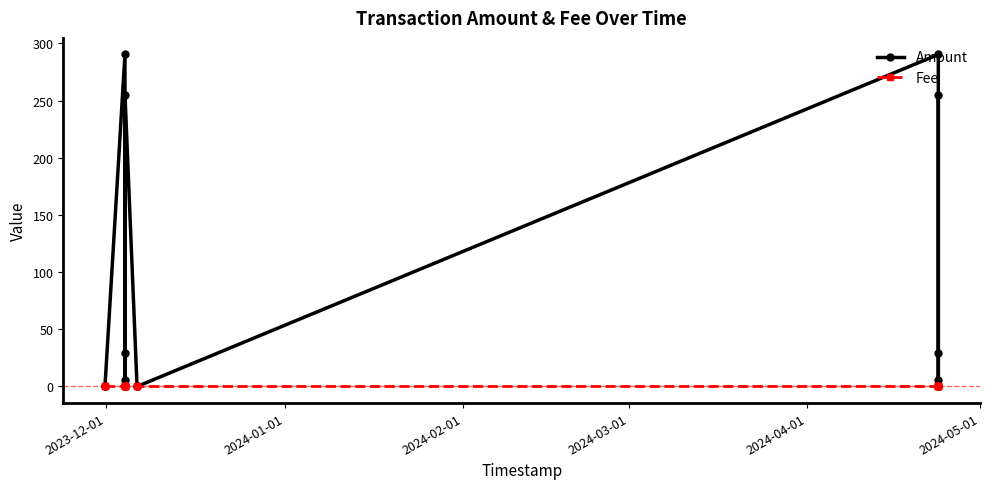

In Fee, how many points are higher than both neighbors (excluding endpoints)?

3